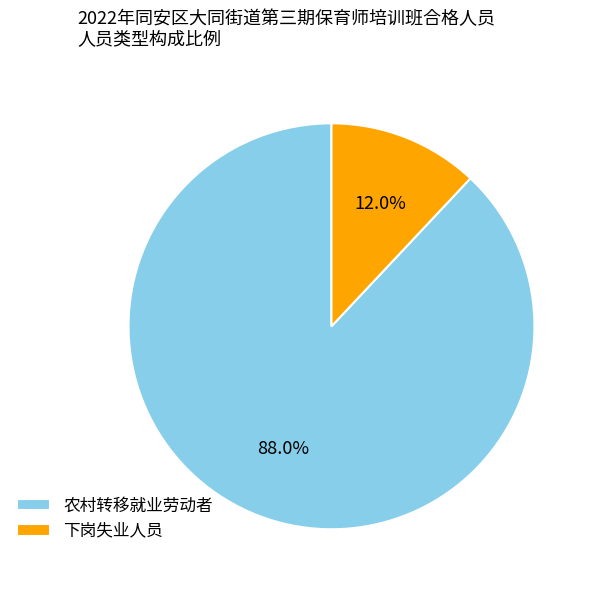

To the nearest percent, what is the average slice percentage?

50%